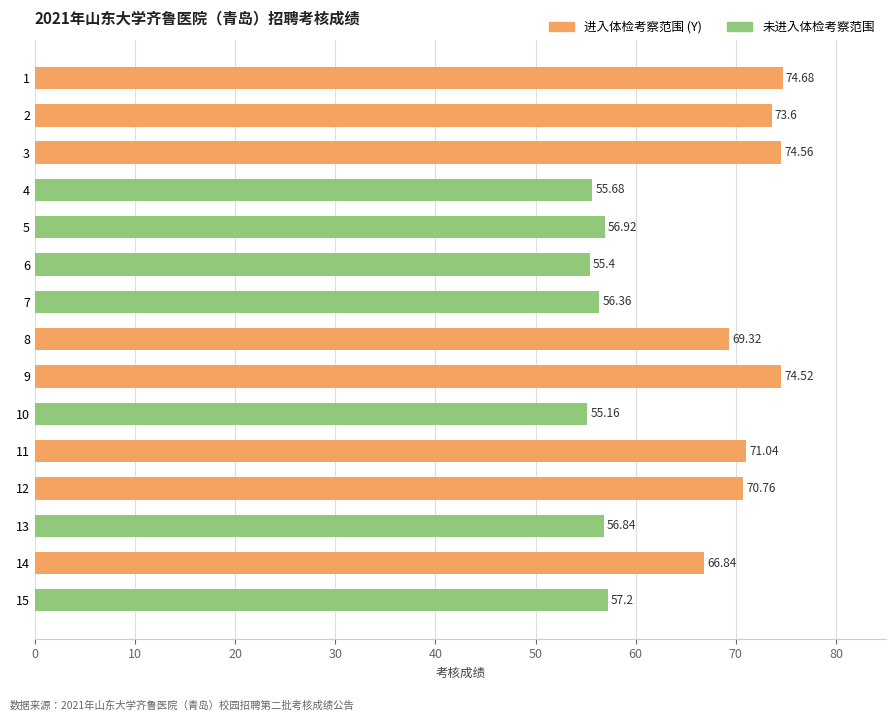

Where is the data nearest to the value 64?

14